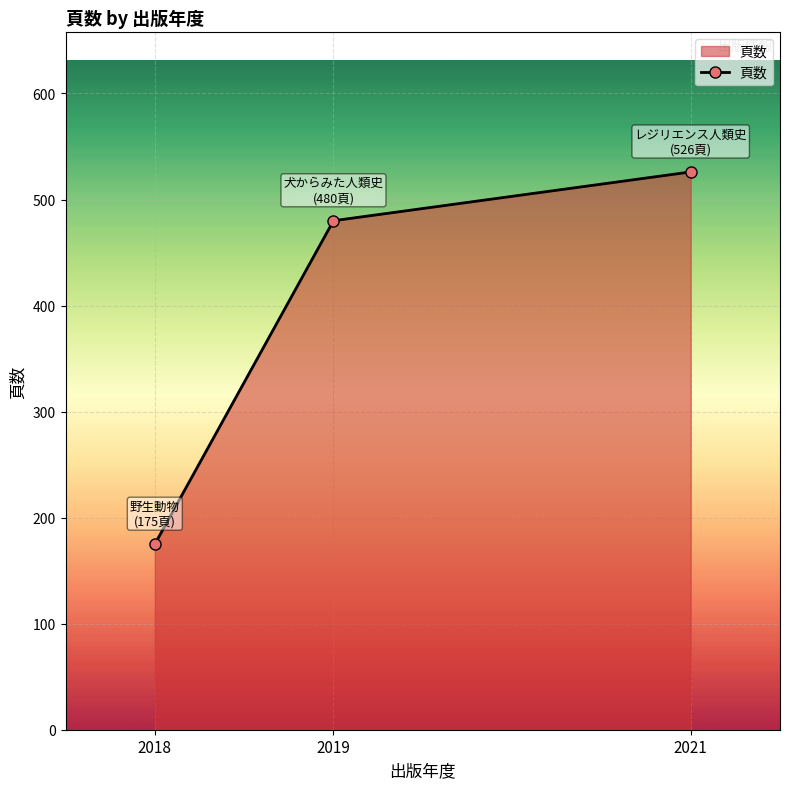

Rank the categories by value from lowest to highest.

2018, 2019, 2021